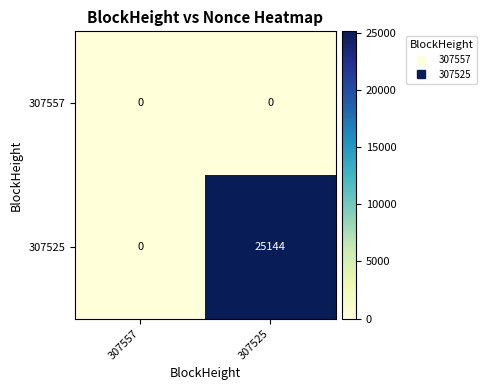

Rank the series by their maximum value, from lowest to highest.

307557, 307525